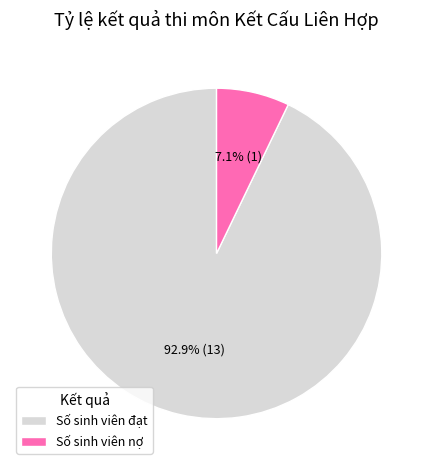

Is it true that Số sinh viên nợ is 14% of the pie?

False